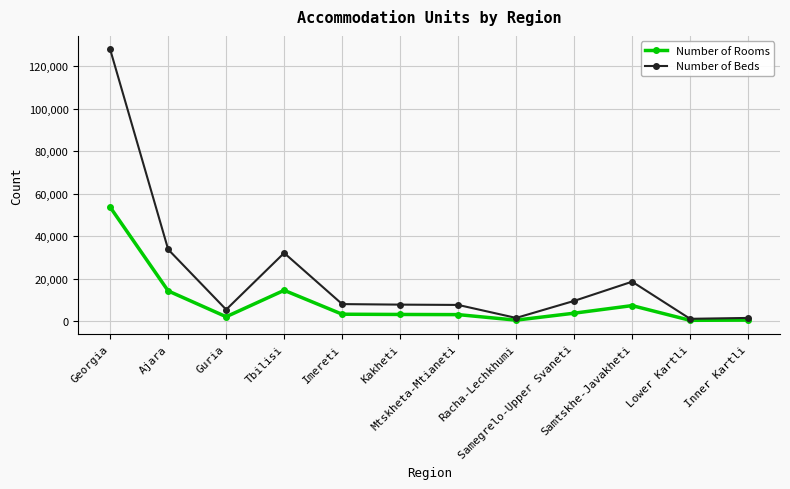

Rank the series at Samegrelo-Upper Svaneti from highest to lowest value.

Number of Beds, Number of Rooms